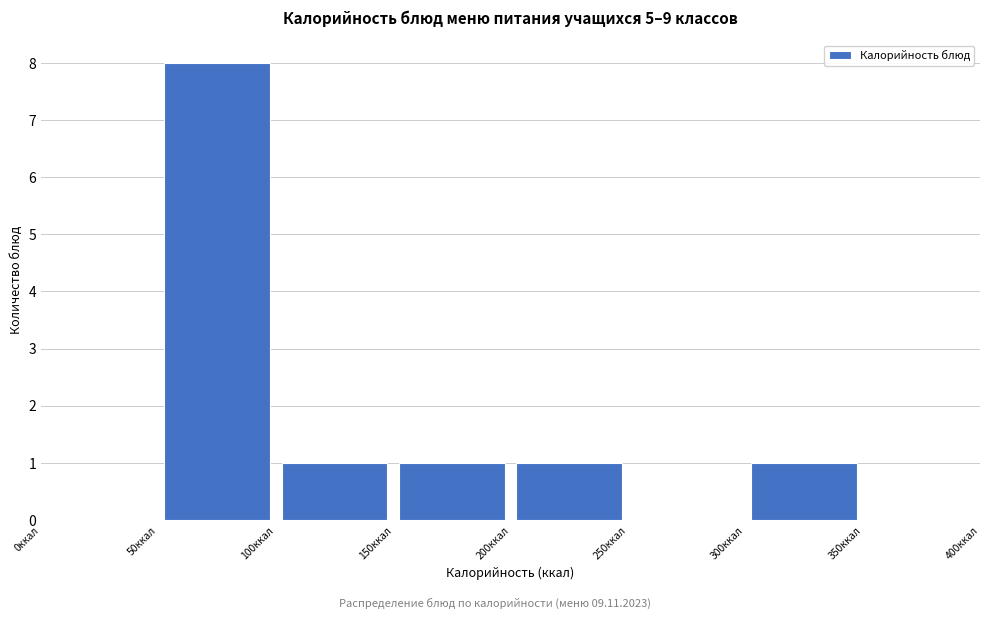

What is the height of the bar covering 50 to 100 on the x-axis? The values are not printed on the chart, so give them approximately, as read against the axis.

8